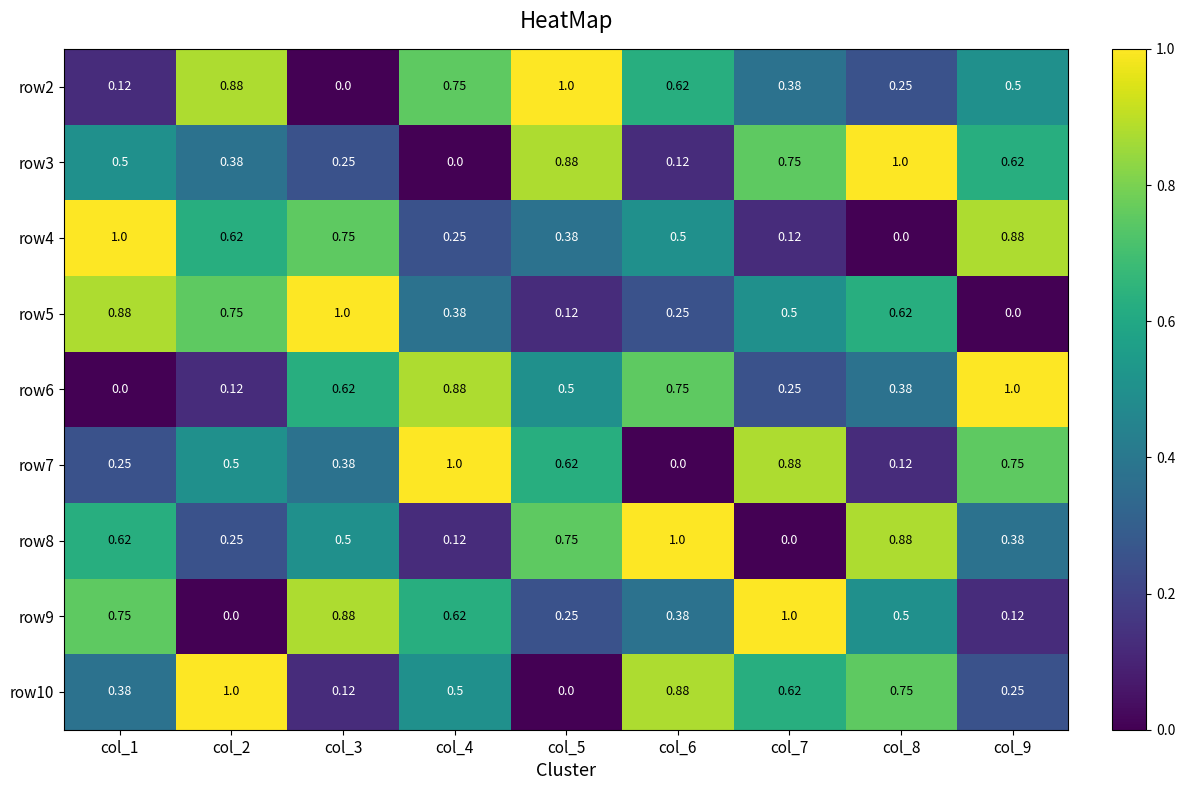

How many distinct data groups are displayed?

9